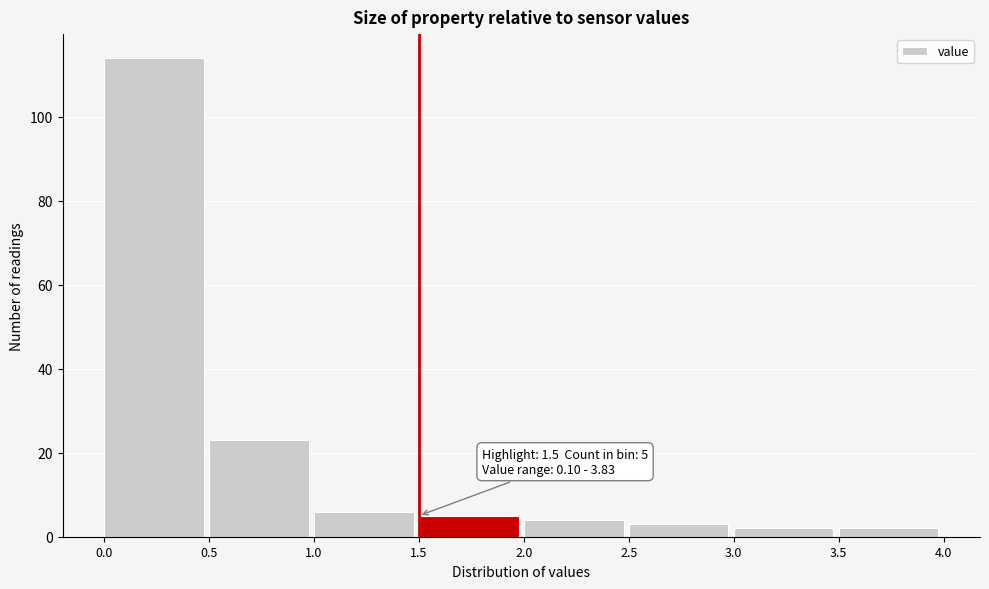

Which range on the x-axis has the tallest bar?

0.0 to 0.5